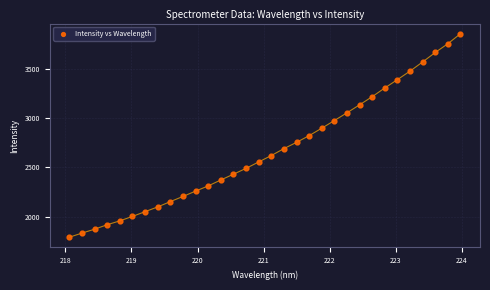

What is the range of X values (max minus min)?

5.9